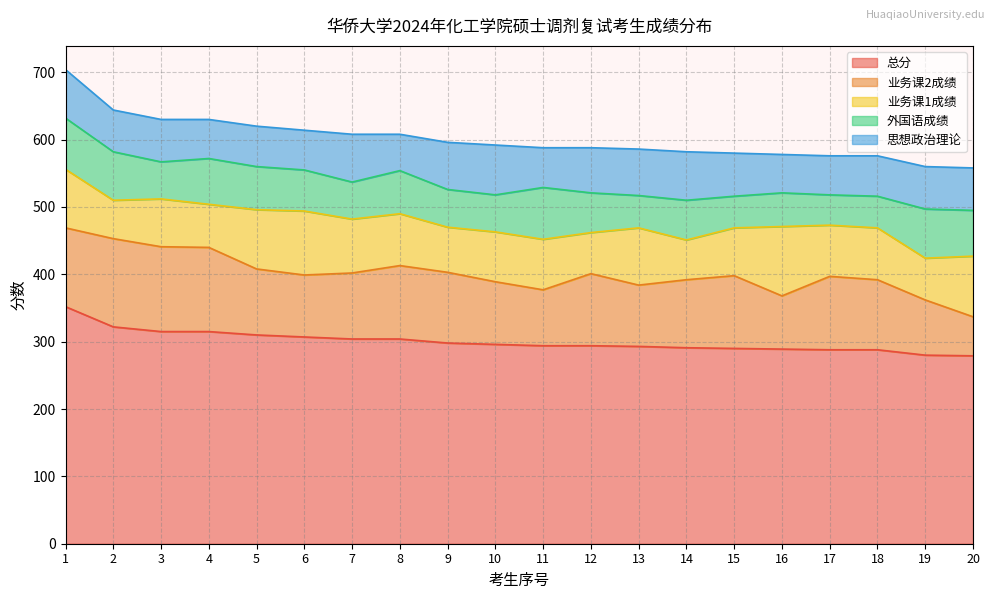

How many intersections are there between 业务课1成绩 and 思想政治理论?

9